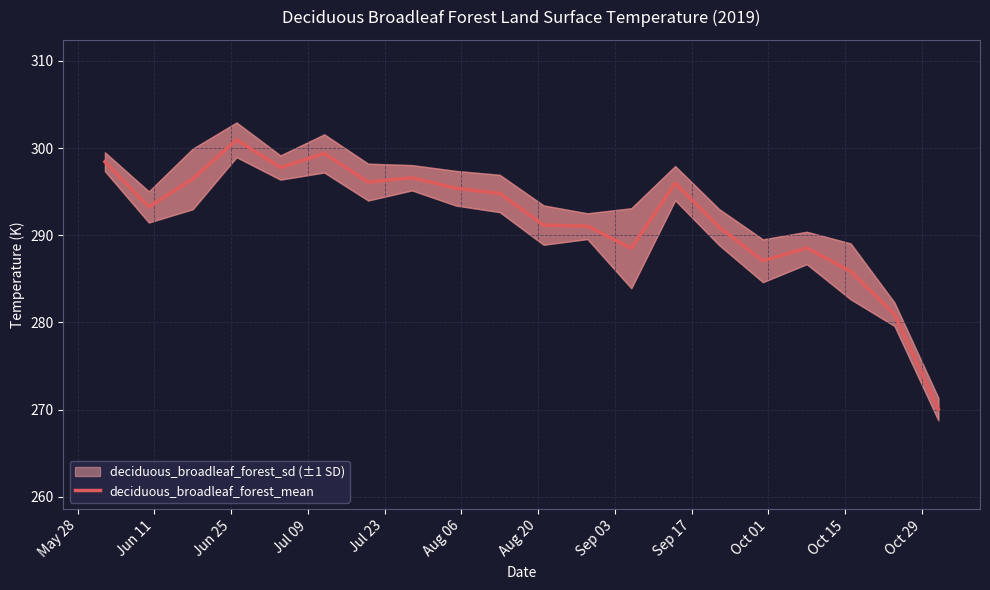

How many points are lower than both their immediate neighbors (excluding endpoints)?

5